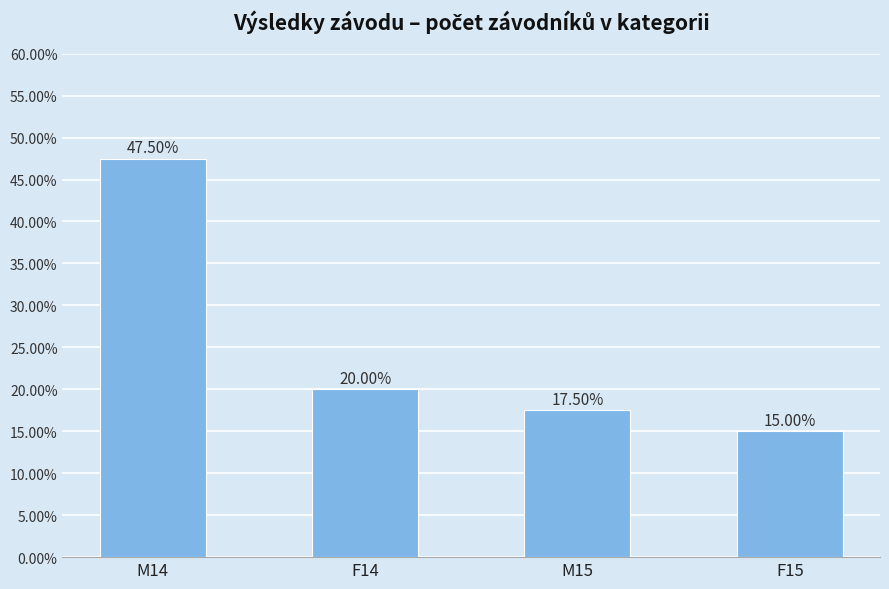

Are the bars horizontal?

No